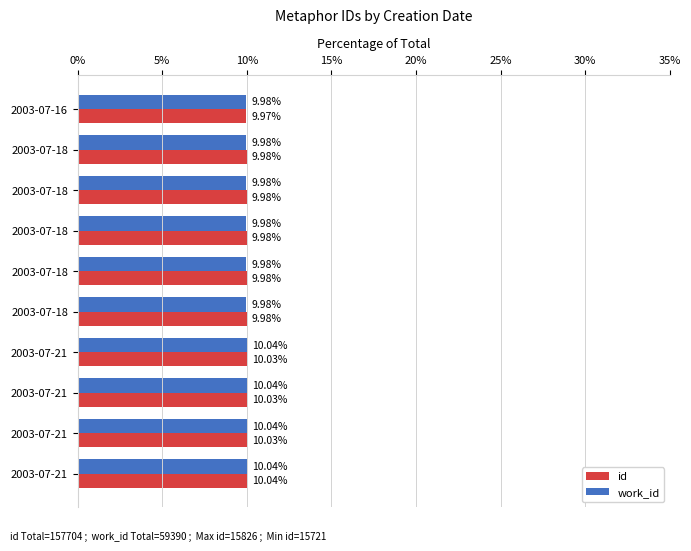

How many data points does each series have?

10